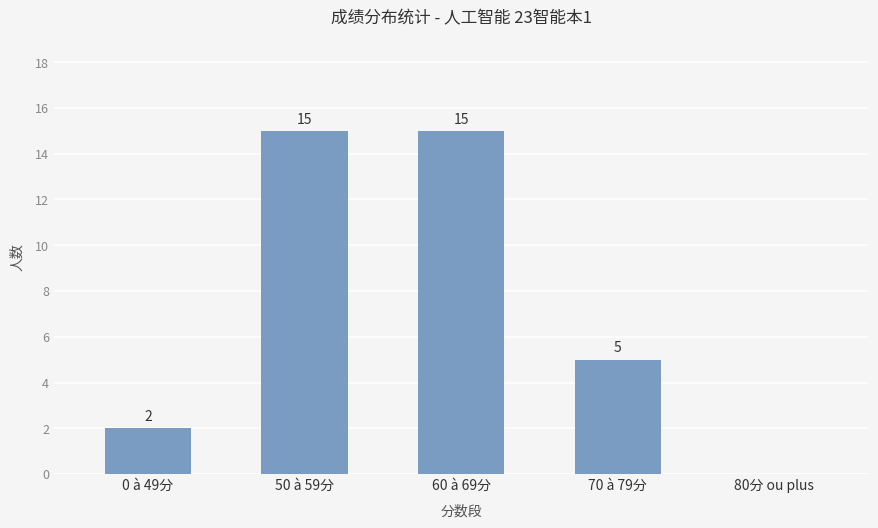

Count the values in the range 2 to 15.

4